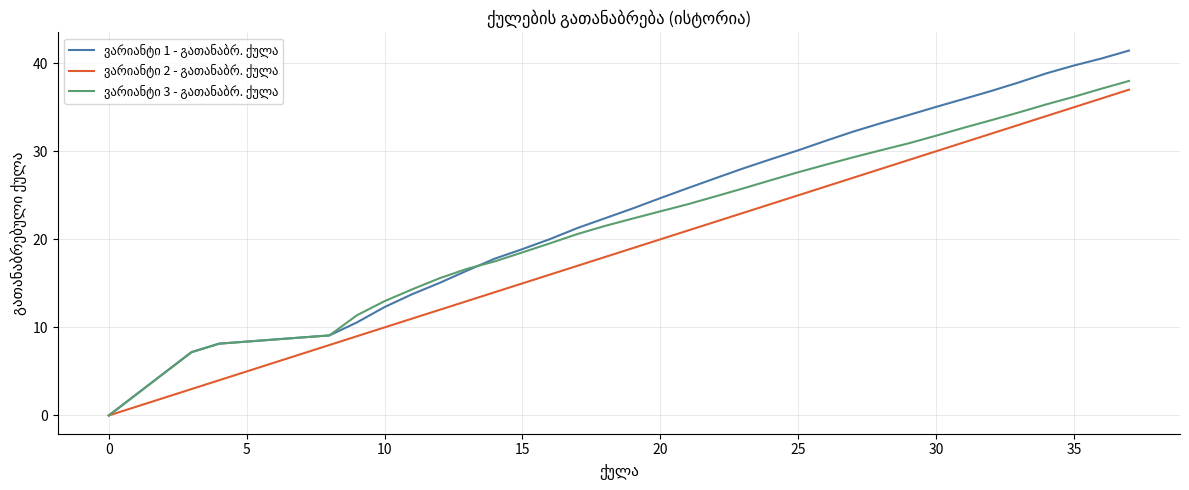

What is the greatest value displayed?

41.4